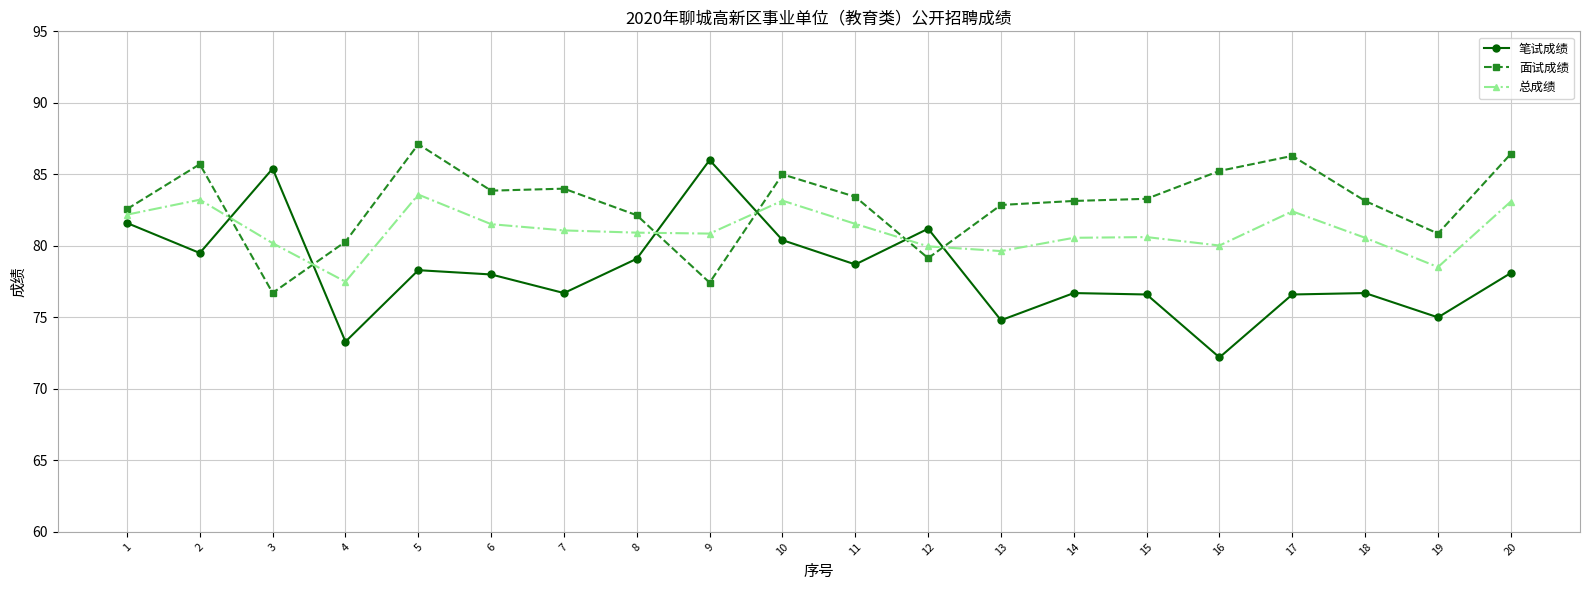

What is the value of the 总成绩 point at the 9th from the left?

80.9